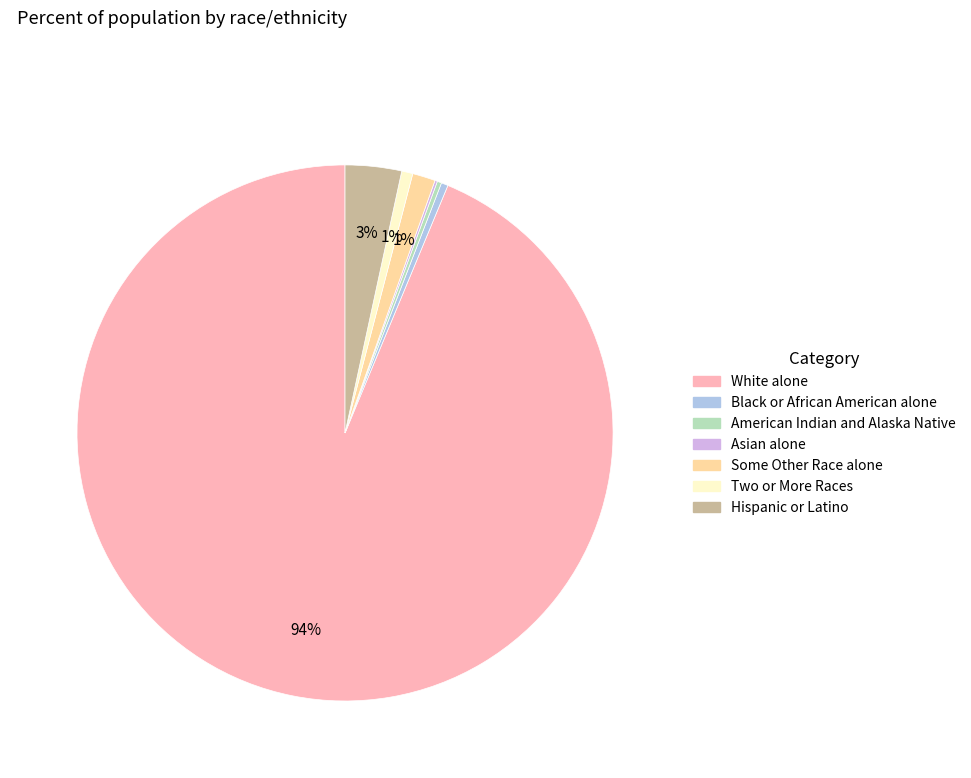

To the nearest percent, what is the average slice percentage?

14%